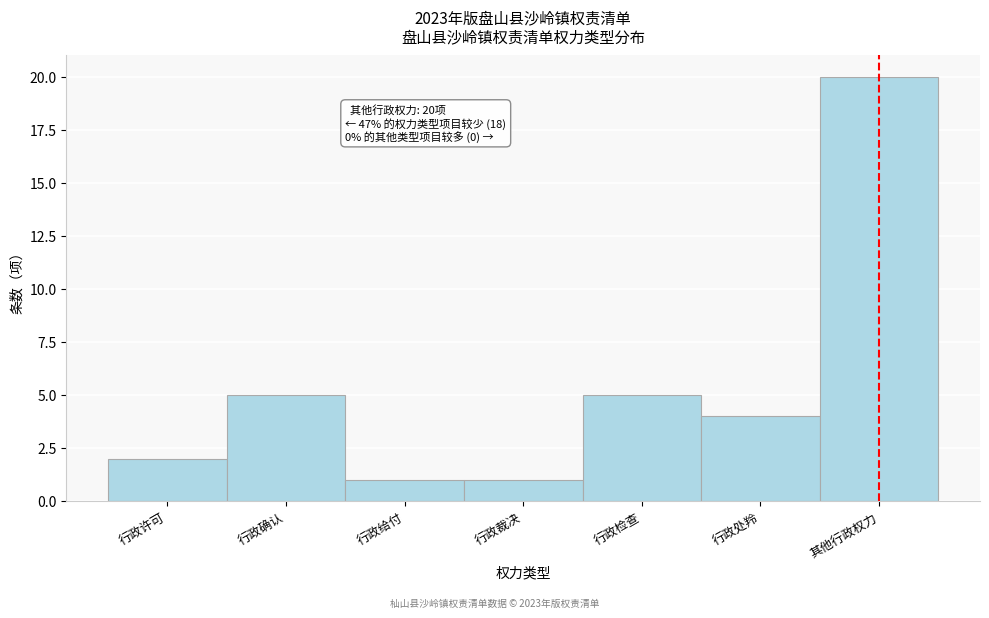

Reading left to right, what are all the values shown in this chart?

行政许可=2	行政确认=5	行政给付=1	行政裁决=1	行政检查=5	行政处羚=4	其他行政权力=20